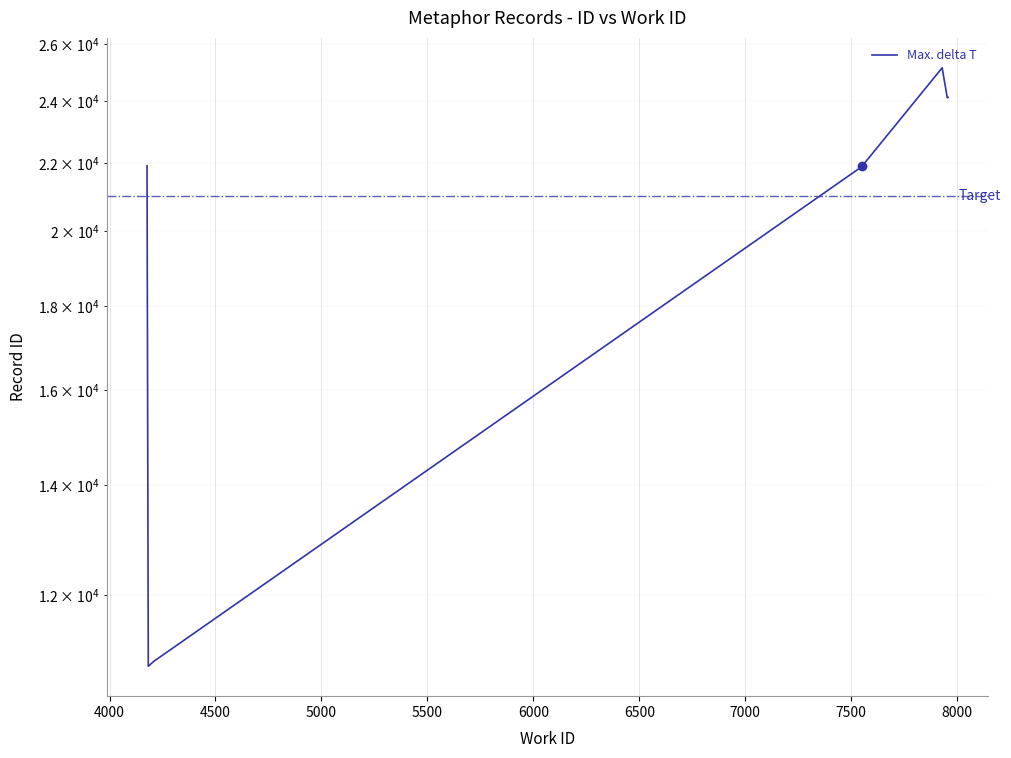

Is it true that the value at 7000 is 12877?

False